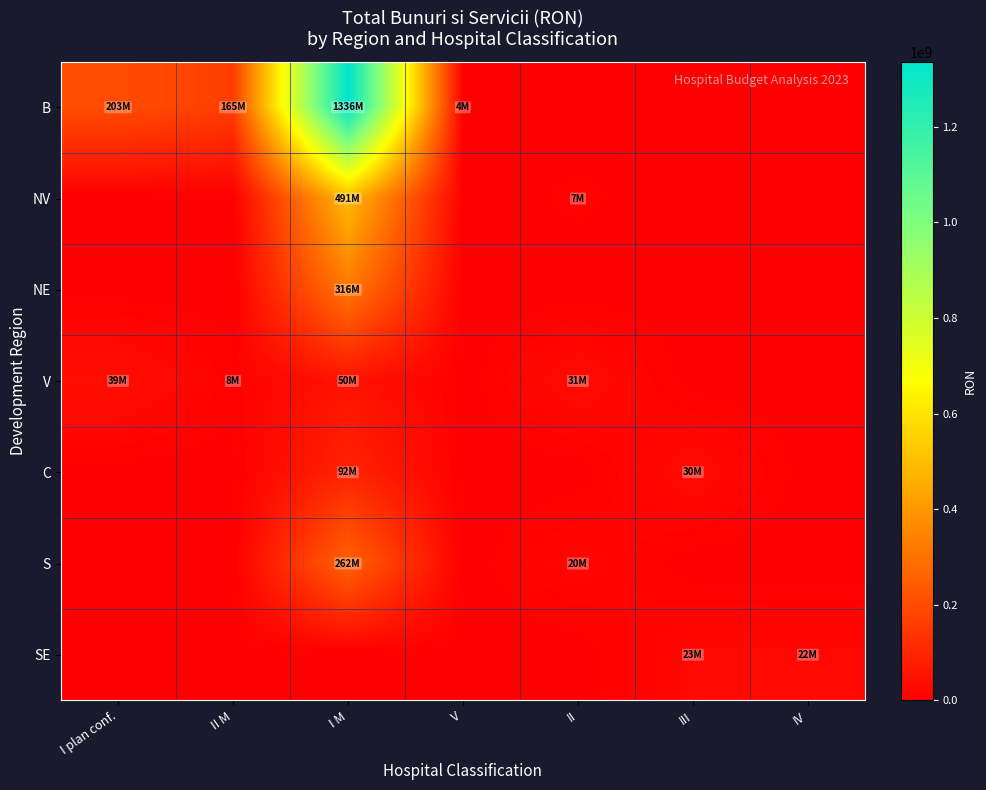

What is the total value across all series at V?

3859000